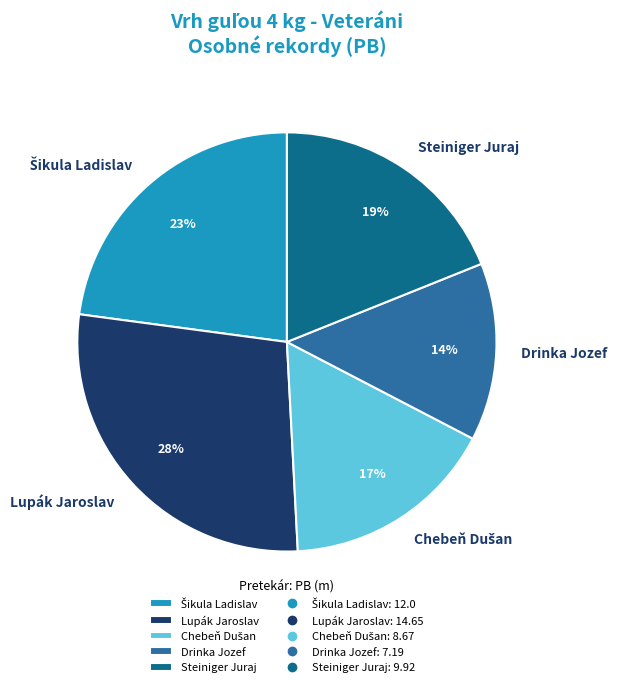

Is there a majority slice in this chart?

No